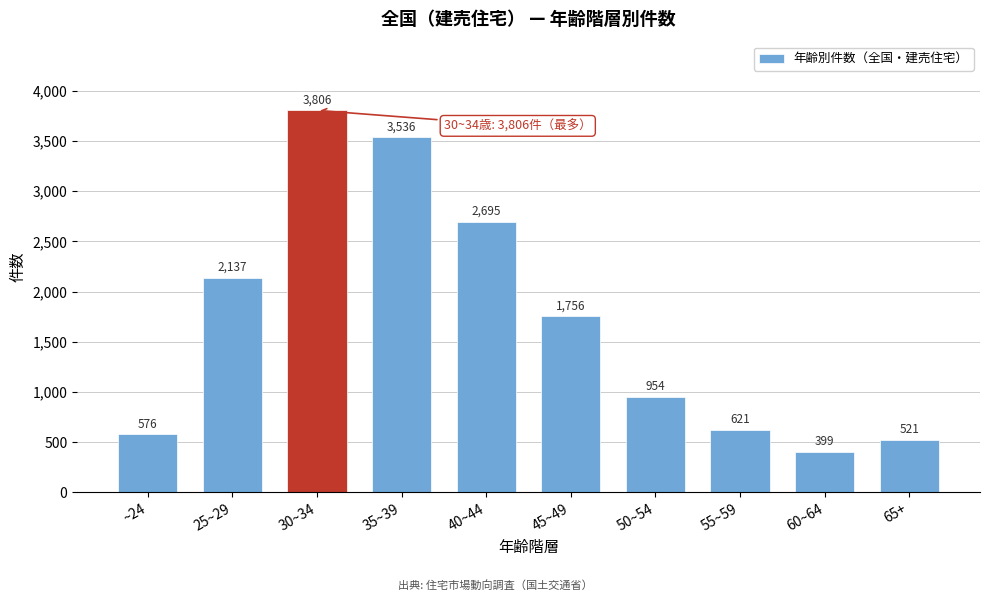

Reading right to left, list all the values displayed in this chart.

65+=521	60~64=399	55~59=621	50~54=954	45~49=1756	40~44=2695	35~39=3536	30~34=3806	25~29=2137	~24=576